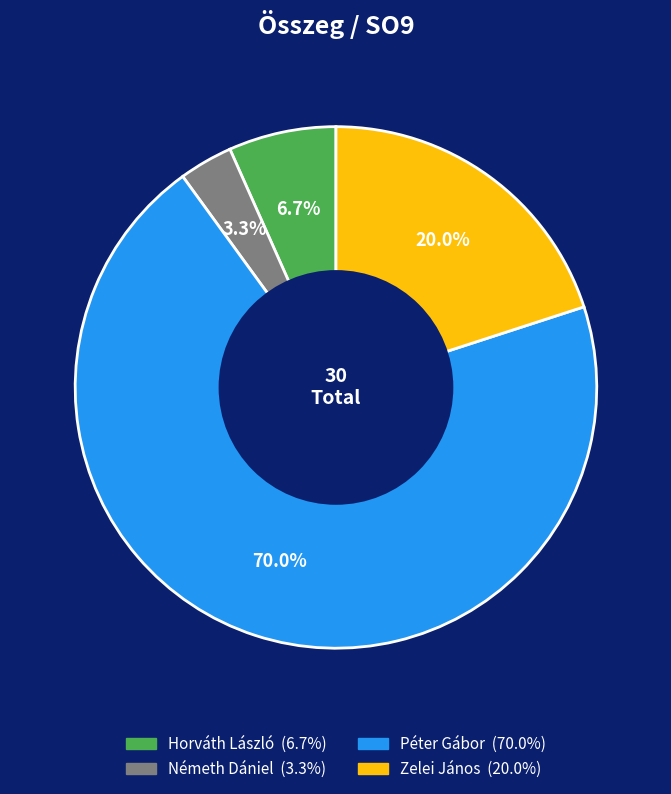

Count the number of slices in the pie.

4